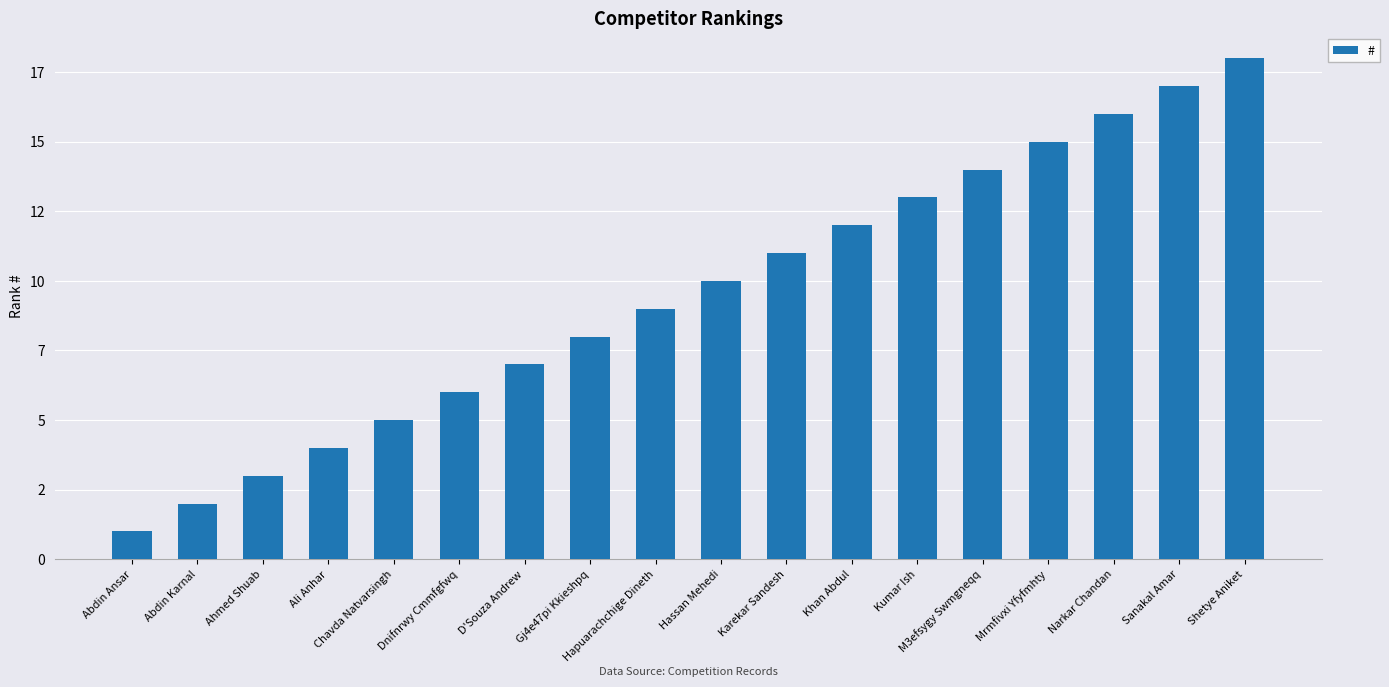

The chart shows a value of 11 at Karekar Sandesh. True or false?

True